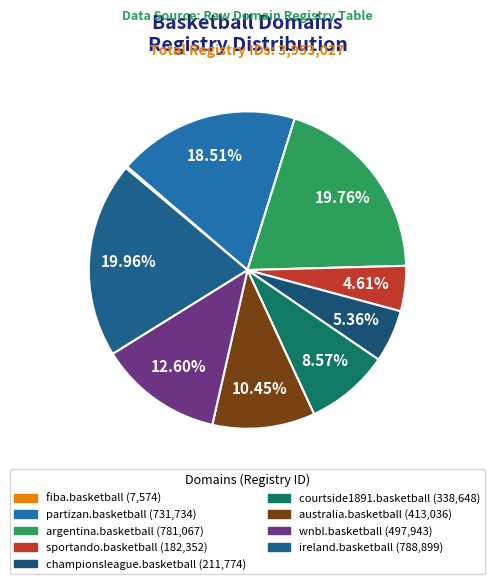

What is the total percentage of argentina.basketball and wnbl.basketball?

32.4%